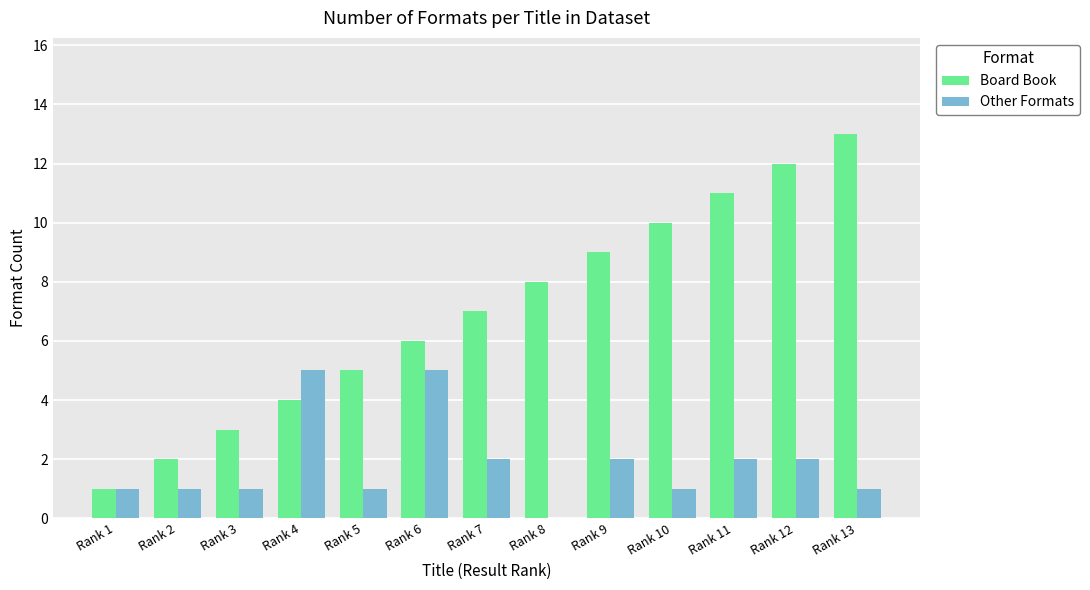

Reading left to right, transcribe all the data shown in this chart.

Board Book: Rank 1=1	Rank 2=2	Rank 3=3	Rank 4=4	Rank 5=5	Rank 6=6	Rank 7=7	Rank 8=8	Rank 9=9	Rank 10=10	Rank 11=11	Rank 12=12	Rank 13=13
Other Formats: Rank 1=1	Rank 2=1	Rank 3=1	Rank 4=5	Rank 5=1	Rank 6=5	Rank 7=2	Rank 8=0	Rank 9=2	Rank 10=1	Rank 11=2	Rank 12=2	Rank 13=1